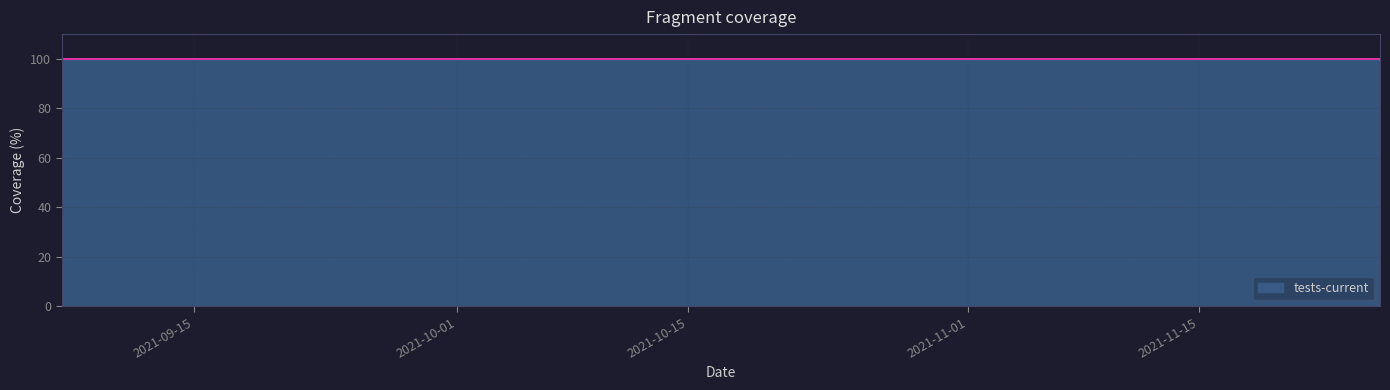

True or false: the data shows 155.0 at 2021-10-28.

False